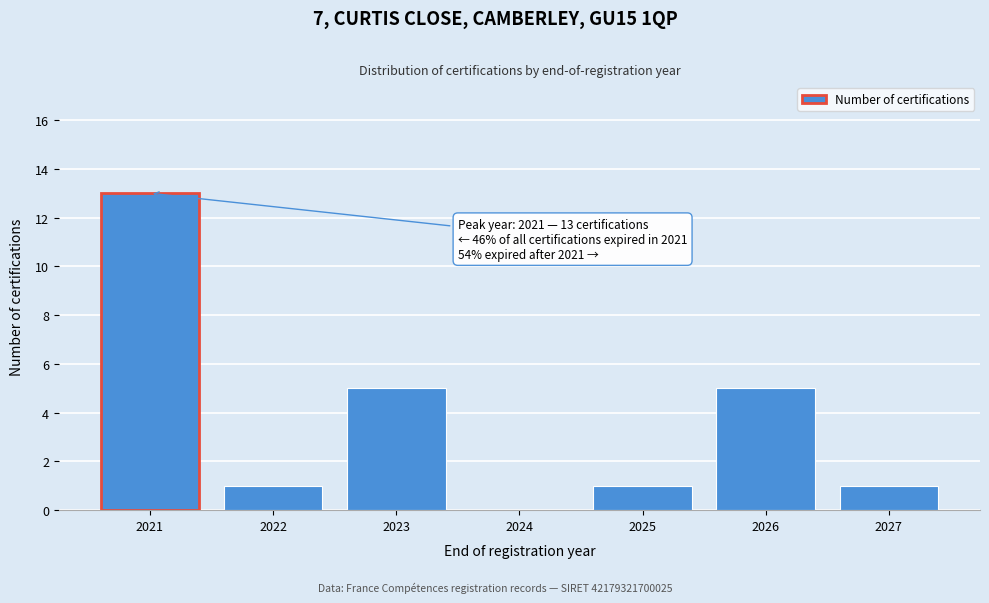

Reading left to right, list all the values displayed in this chart.

2021=13	2022=1	2023=5	2024=0	2025=1	2026=5	2027=1